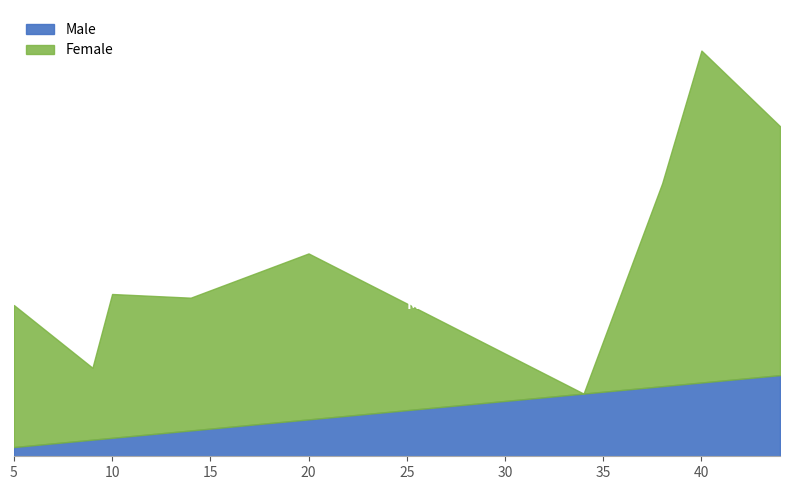

Which series has the largest total across all categories?

Female